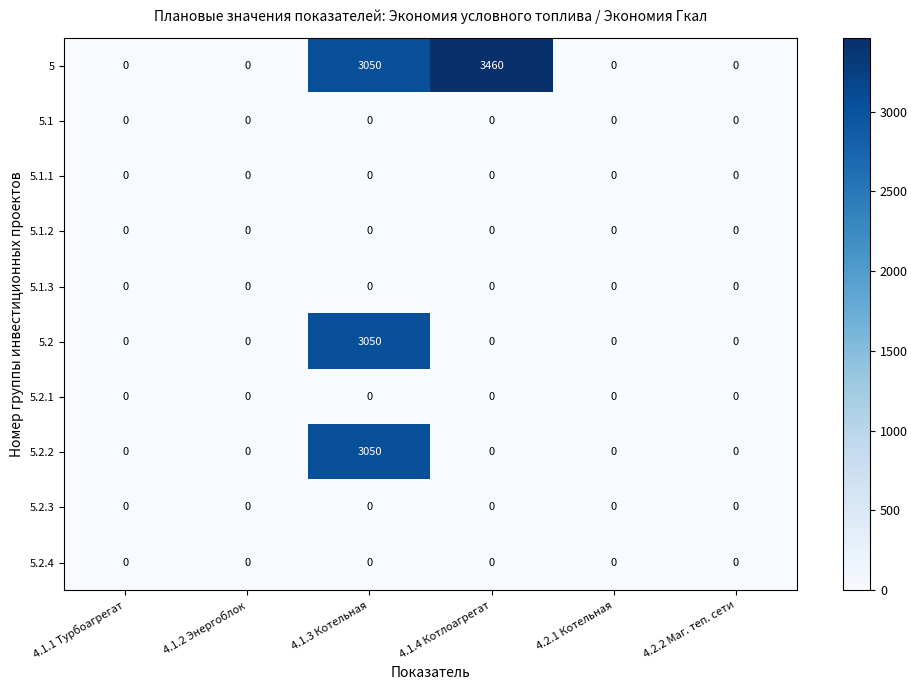

Which series has the largest range (max minus min)?

5